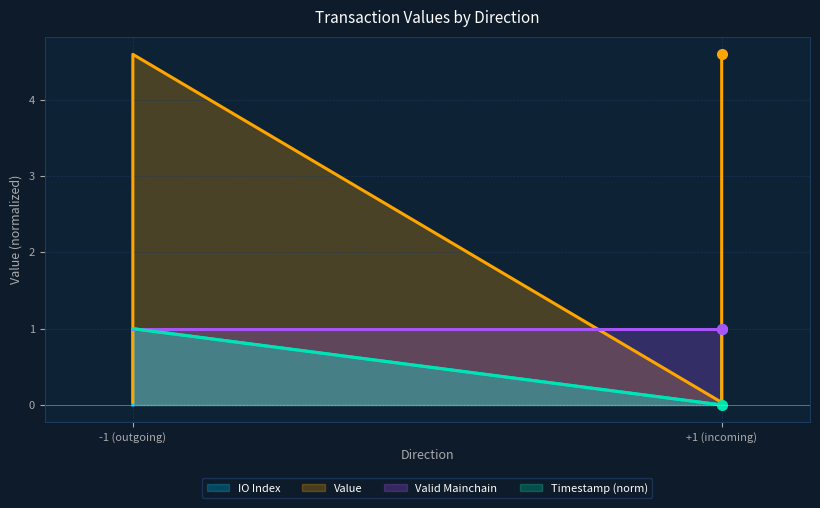

At which category does the chart reach its peak across all series?

-1 (outgoing)